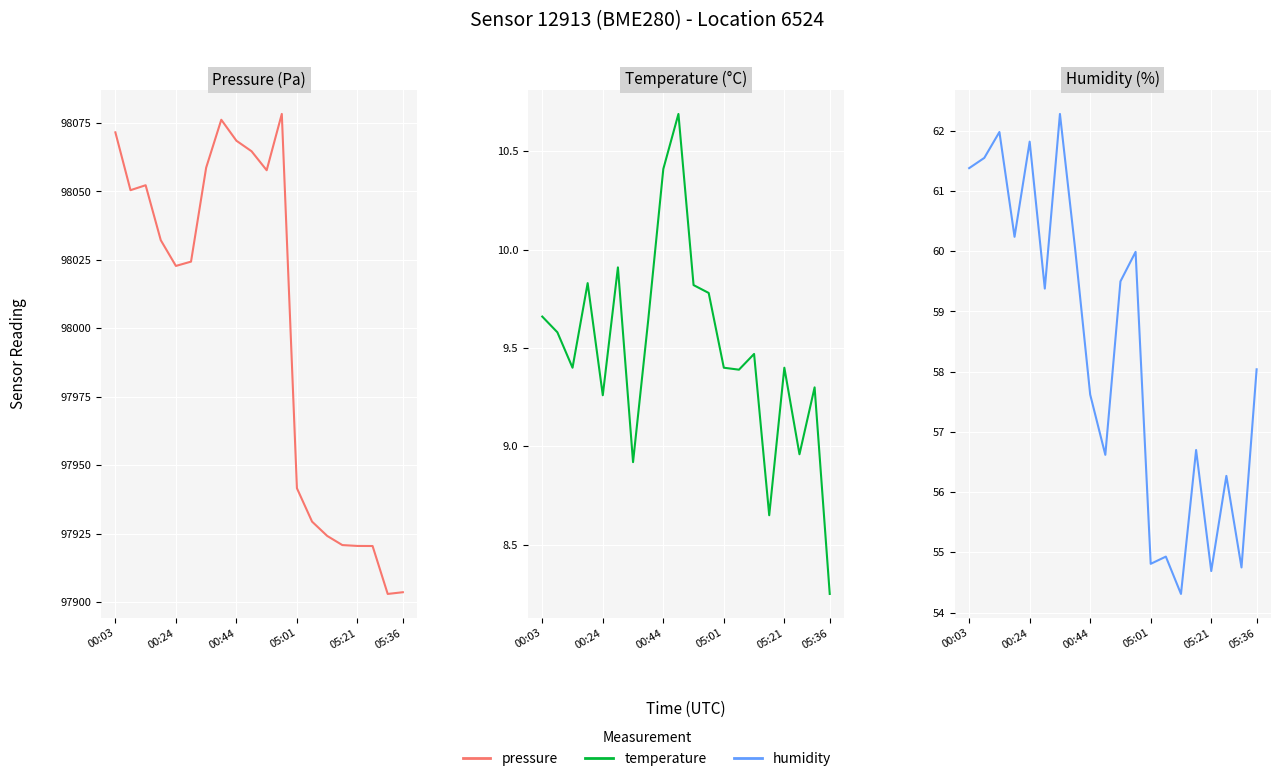

At which category is the sum across all series the highest?

11